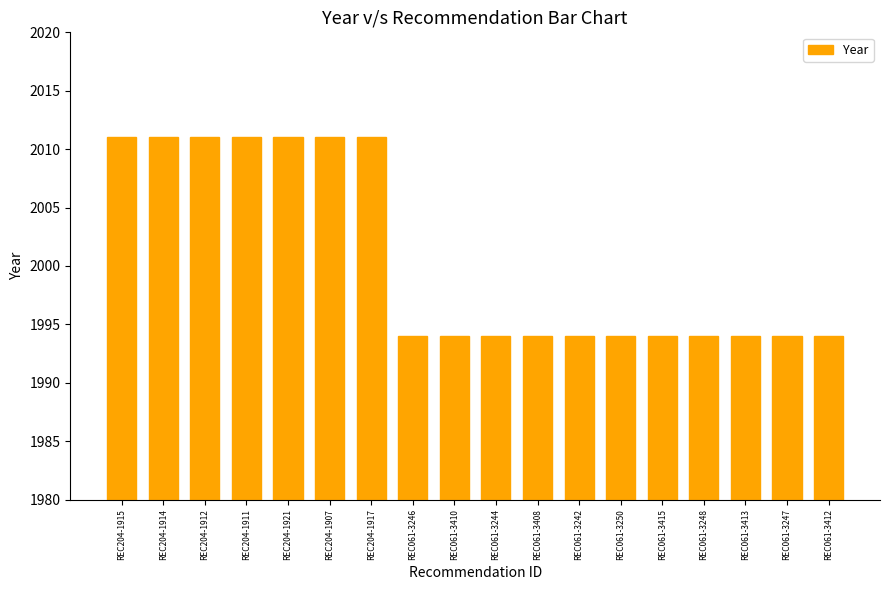

What is the change in value from REC204-1907 to REC061-3250?

-17